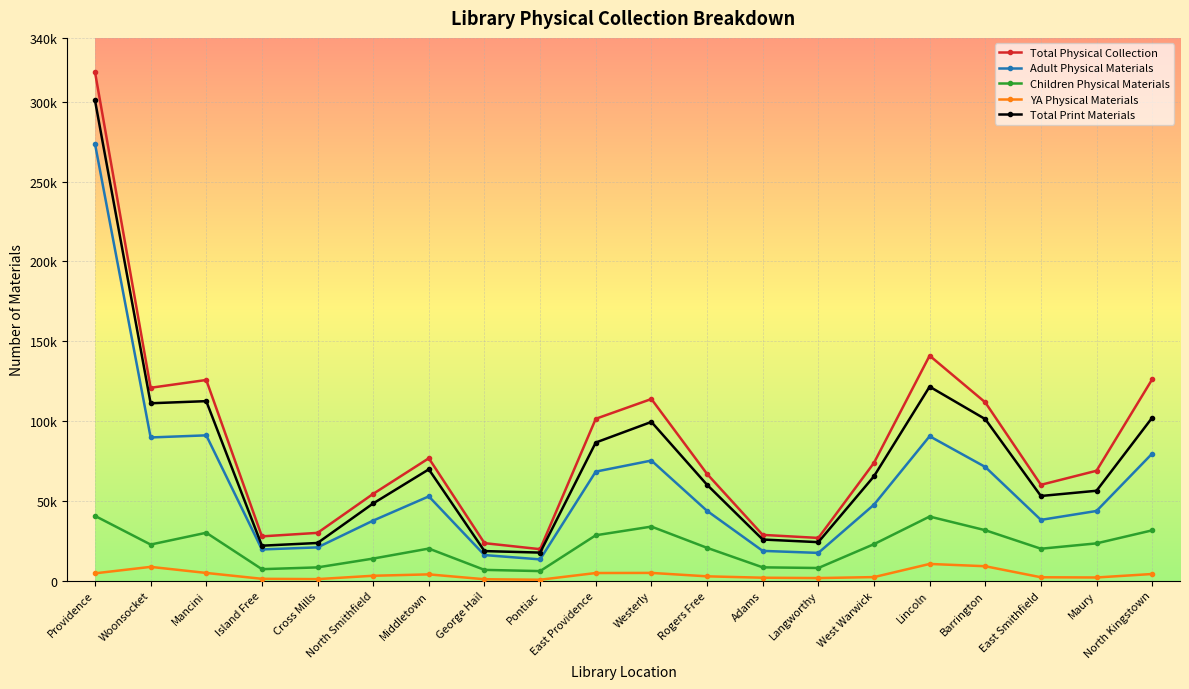

True or false: YA Physical Materials and Children Physical Materials intersect in this chart.

False